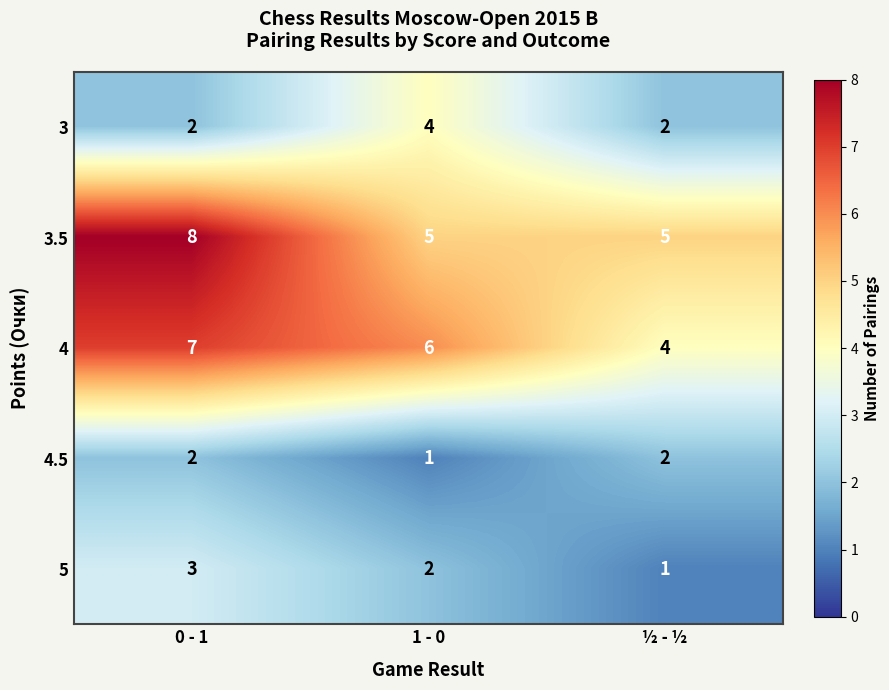

What is the sum of all 5 values?

6